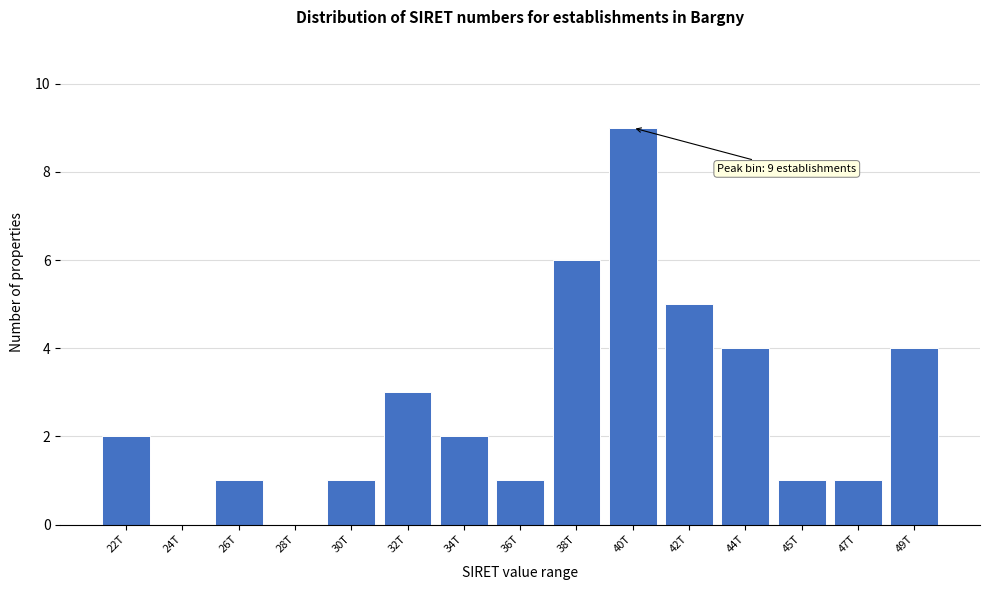

Reading left to right, transcribe all the data shown in this chart.

22T=2	24T=0	26T=1	28T=0	30T=1	32T=3	34T=2	36T=1	38T=6	40T=9	42T=5	44T=4	45T=1	47T=1	49T=4